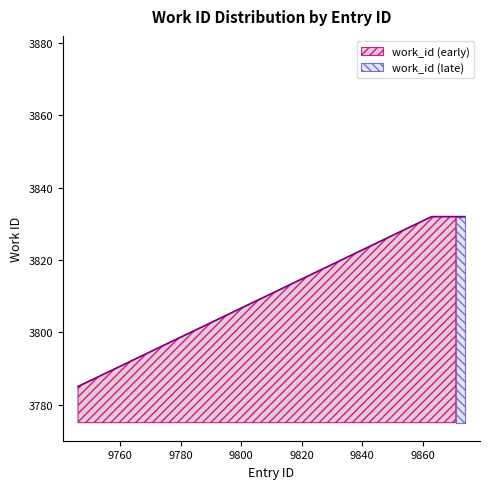

What value does the data have at 9863, to the nearest 5?

3830